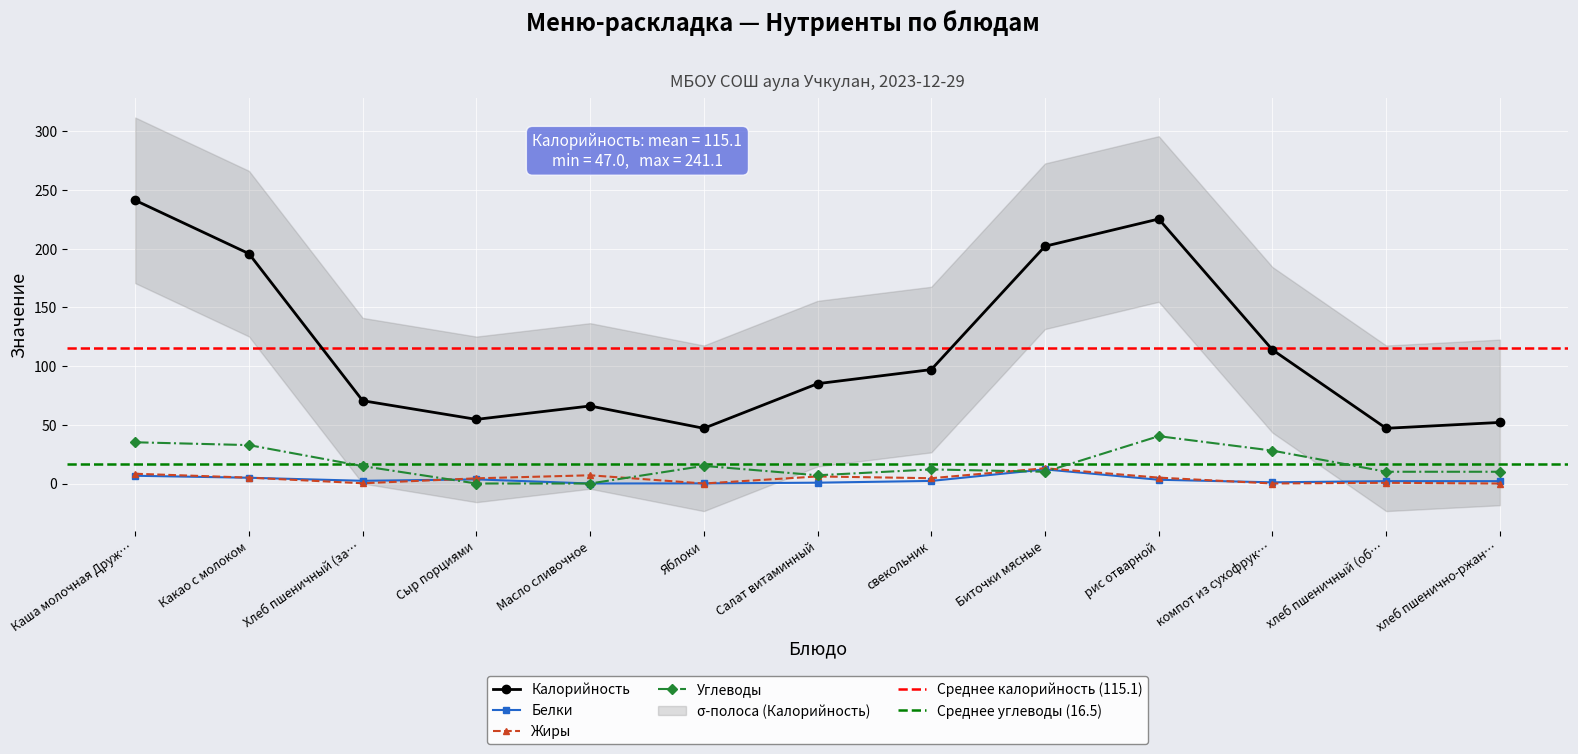

Where is Калорийность nearest to the value 144?

компот из сухофрук…